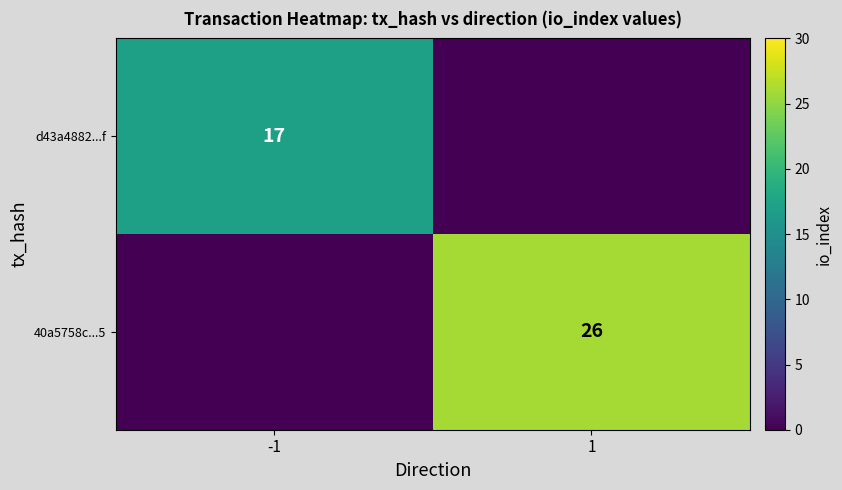

The value of 40a5758c...5 at 1 is 12. True or false?

False